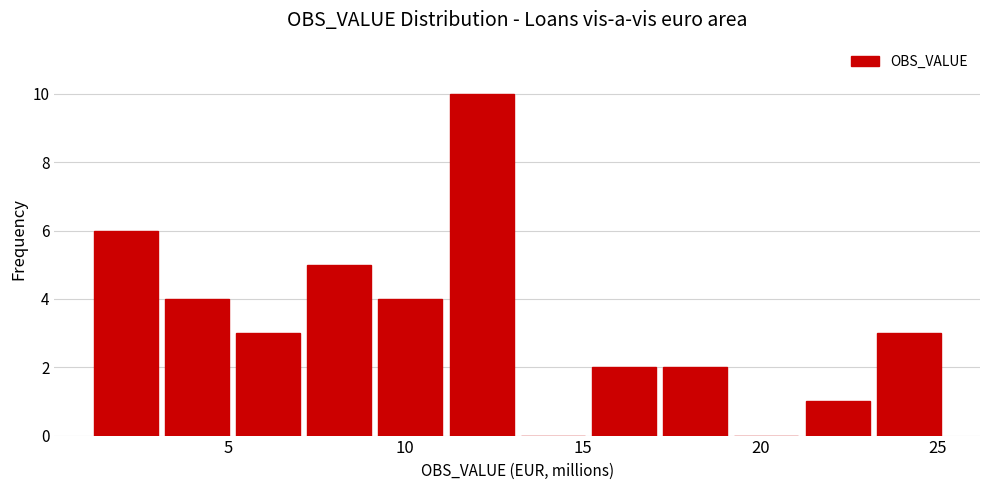

Reading left to right, transcribe this chart: for each bar, give the range it covers on the x-axis and its height. Neither the bar edges nor the heights are printed on the chart, so give them approximately, as read against the axes.

1 to 3: 6
3 to 5: 4
5 to 7: 3
7 to 9: 5
9 to 11: 4
11 to 13: 10
13 to 15: 0
15 to 17: 2
17 to 19: 2
19 to 21: 0
21 to 23: 1
23 to 25: 3